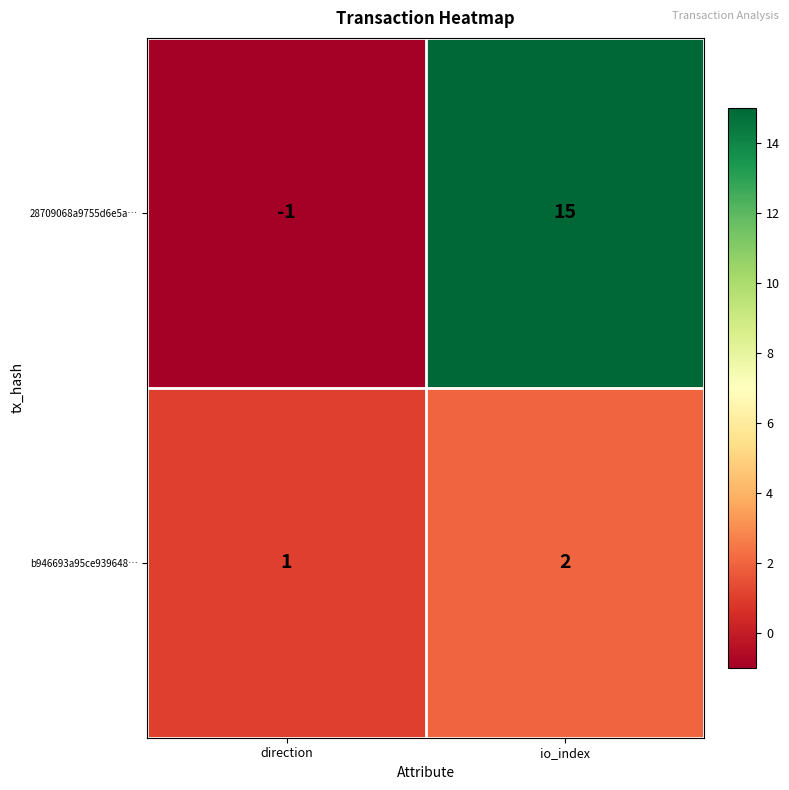

At which category is the sum across all series the highest?

io_index